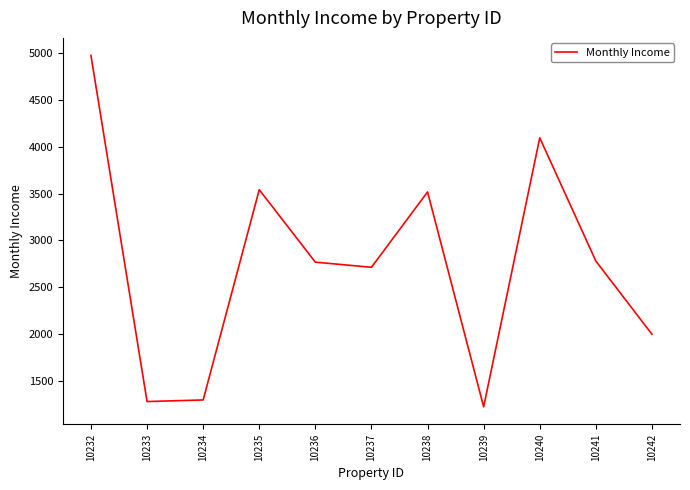

Does the chart display data point markers on the line(s)?

No